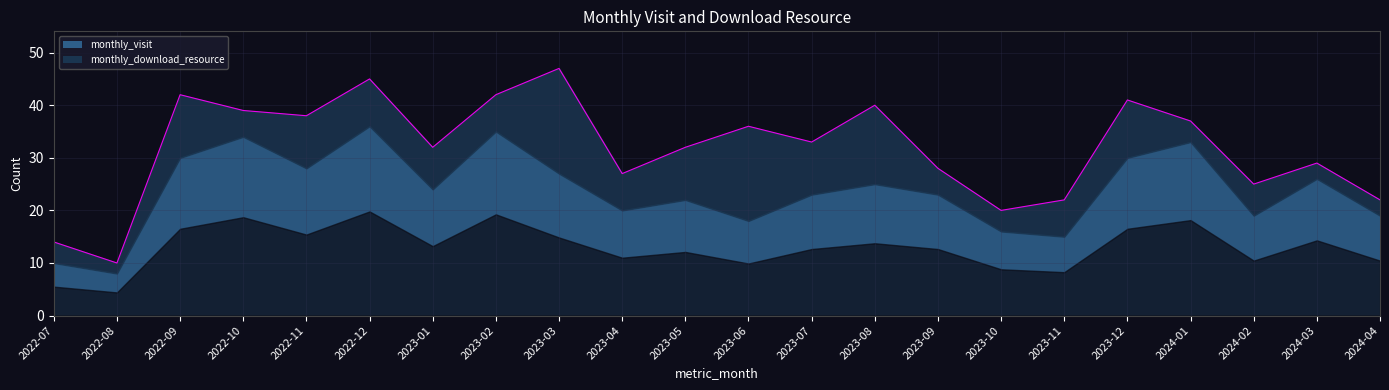

At how many categories does at least one series exceed 9?

21